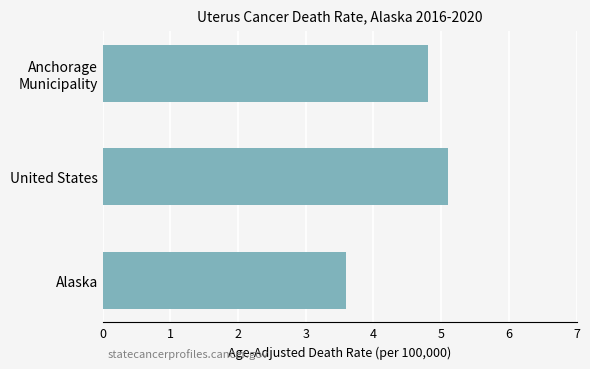

List the labels in order of value, largest first.

United States, Anchorage
Municipality, Alaska